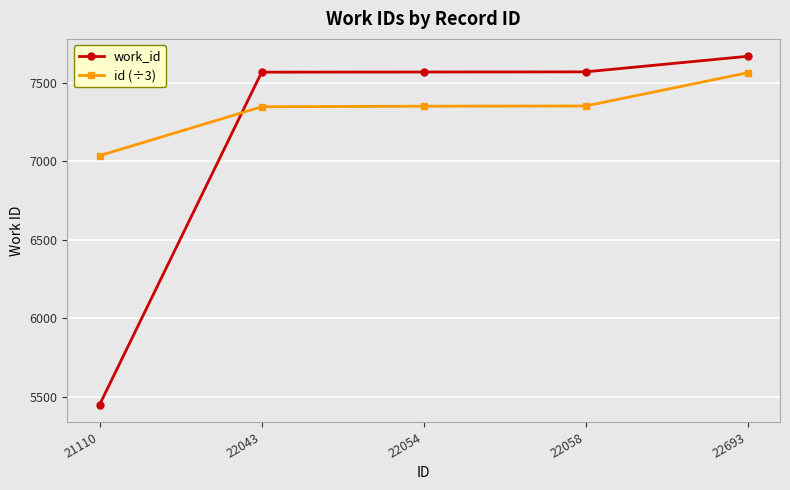

Where is id (÷3) nearest to the value 7300?

22043